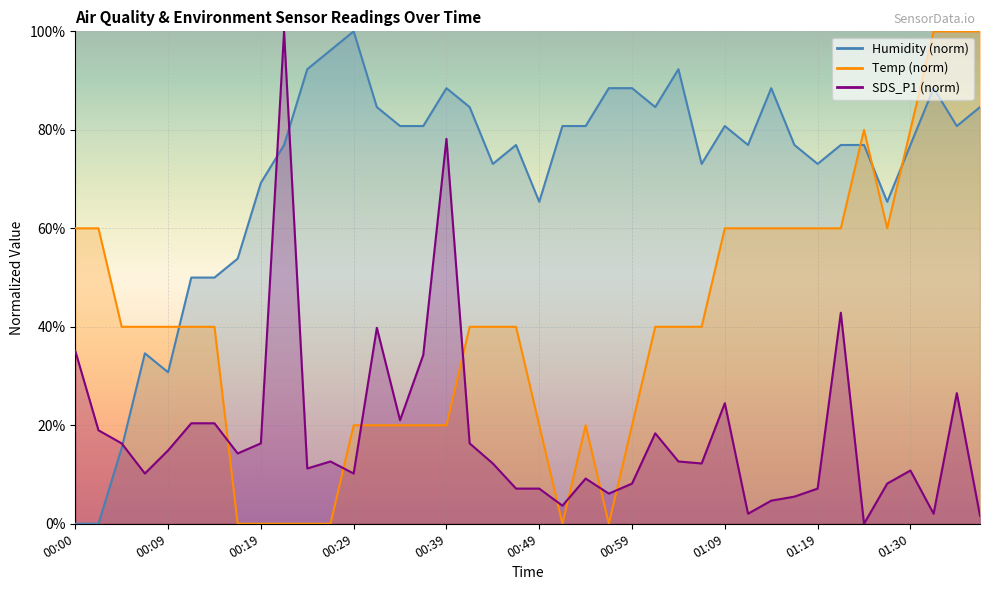

Rank the series by their average value, from highest to lowest.

Humidity, Temp, SDS_P1